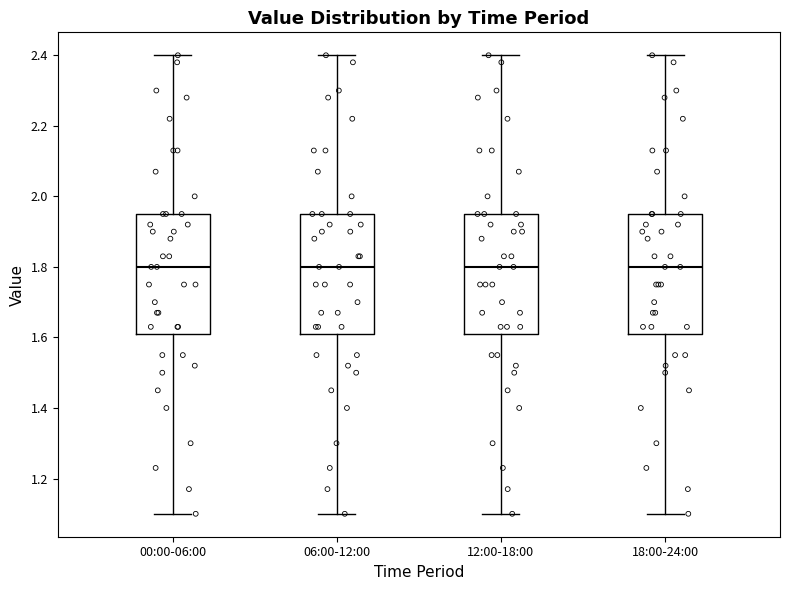

Reading left to right, transcribe this box plot: for each box, give where its median line is, the range the box spans, and where its two whiskers end, as read against the y-axis. The values are not printed on the chart, so give them approximately, as read against the axis.

00:00-06:00: median 1.80, box 1.62 to 1.96, whiskers 1.10 to 2.40
06:00-12:00: median 1.80, box 1.62 to 1.96, whiskers 1.10 to 2.40
12:00-18:00: median 1.80, box 1.62 to 1.96, whiskers 1.10 to 2.40
18:00-24:00: median 1.80, box 1.62 to 1.96, whiskers 1.10 to 2.40